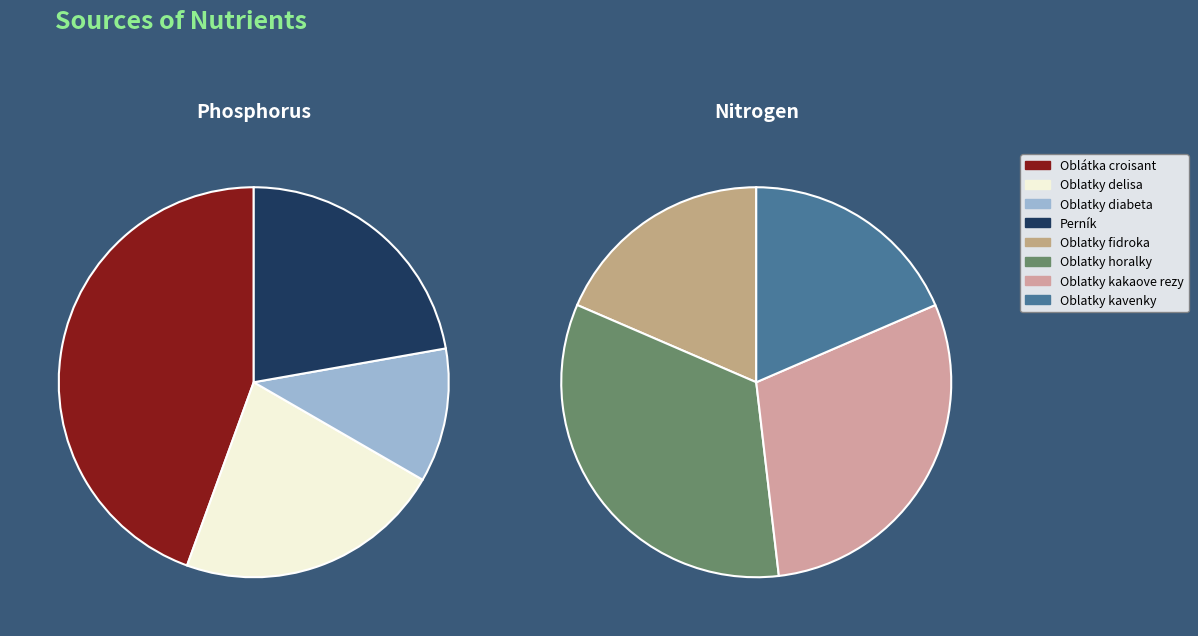

The Oblatky krekry TUC slice represents 1% of the pie. True or false?

False